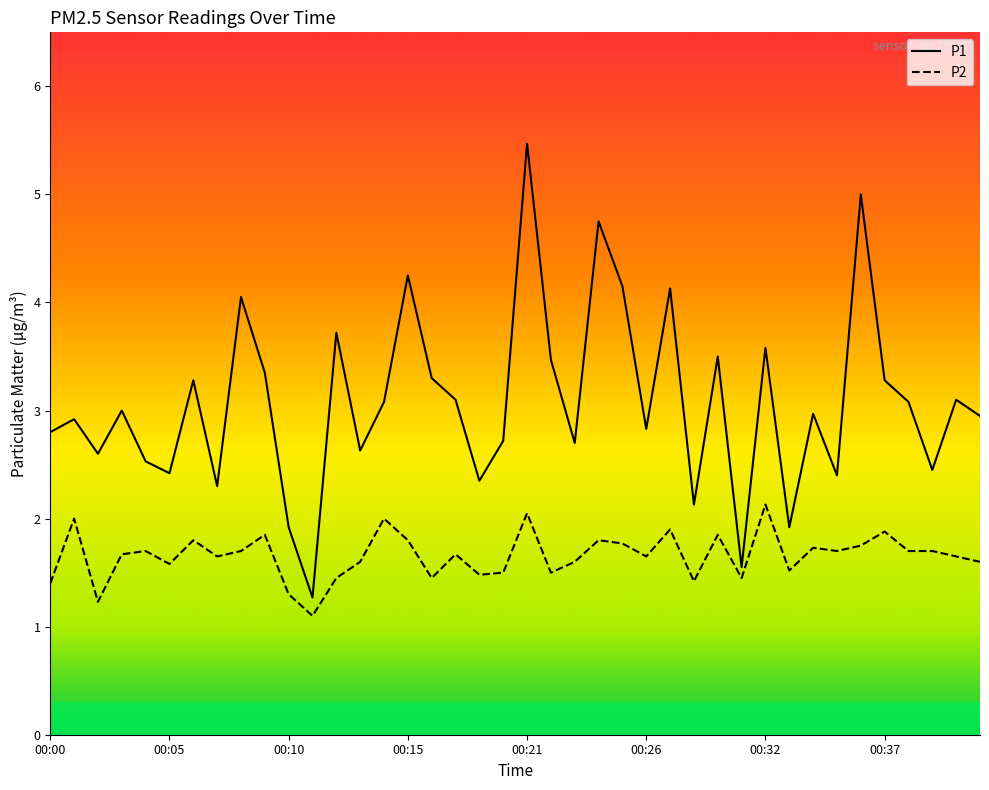

True or false: P2 and P1 intersect in this chart.

False